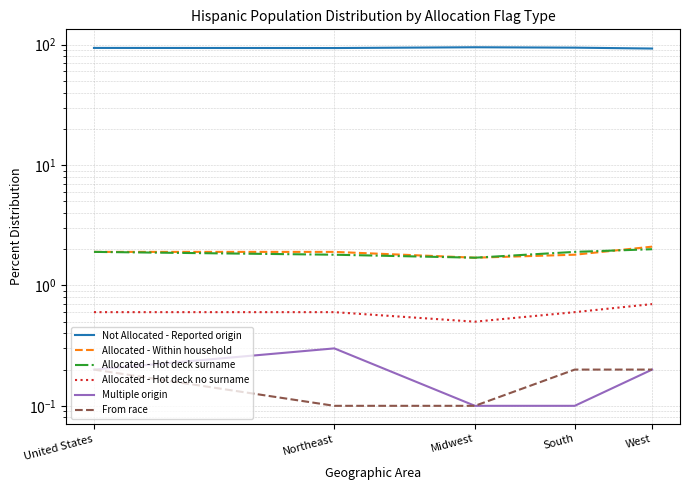

At which label is Allocated - Hot deck no surname closest to 0?

Midwest